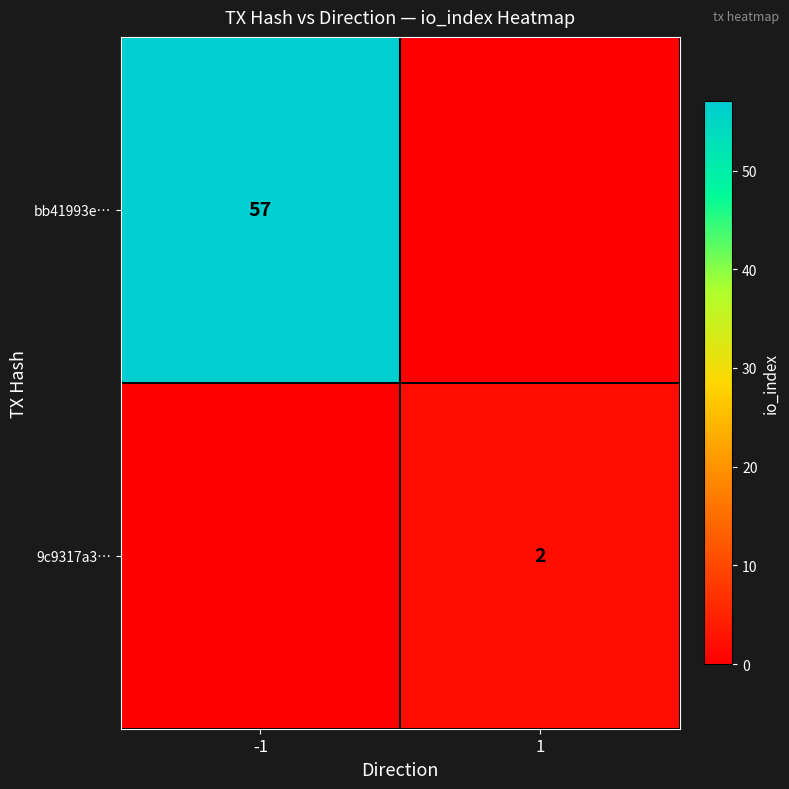

What is the spread (max minus min) of values at -1?

57